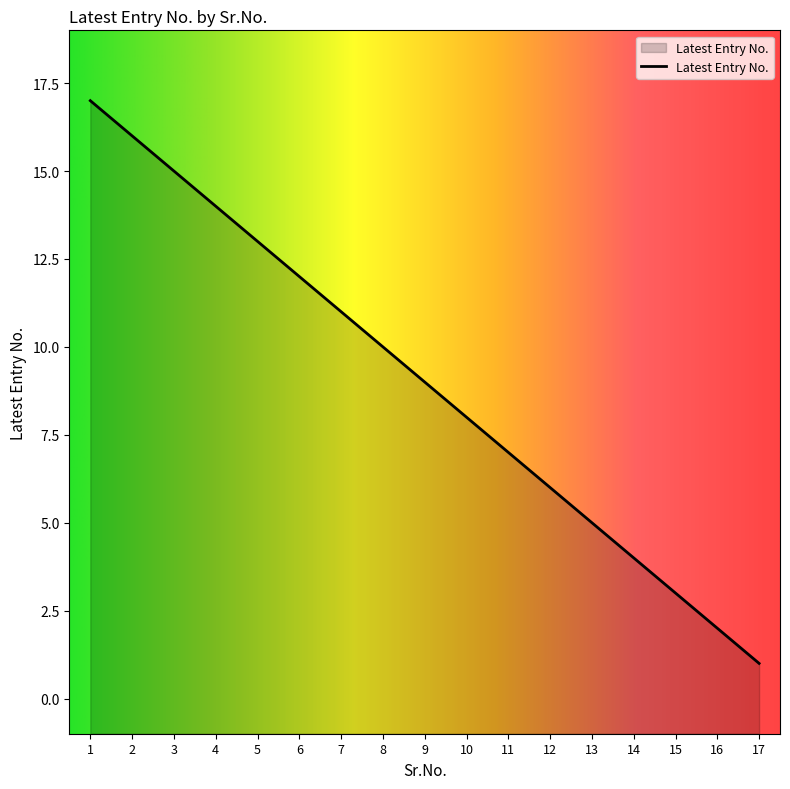

Is it true that the value at 7 is 16?

False